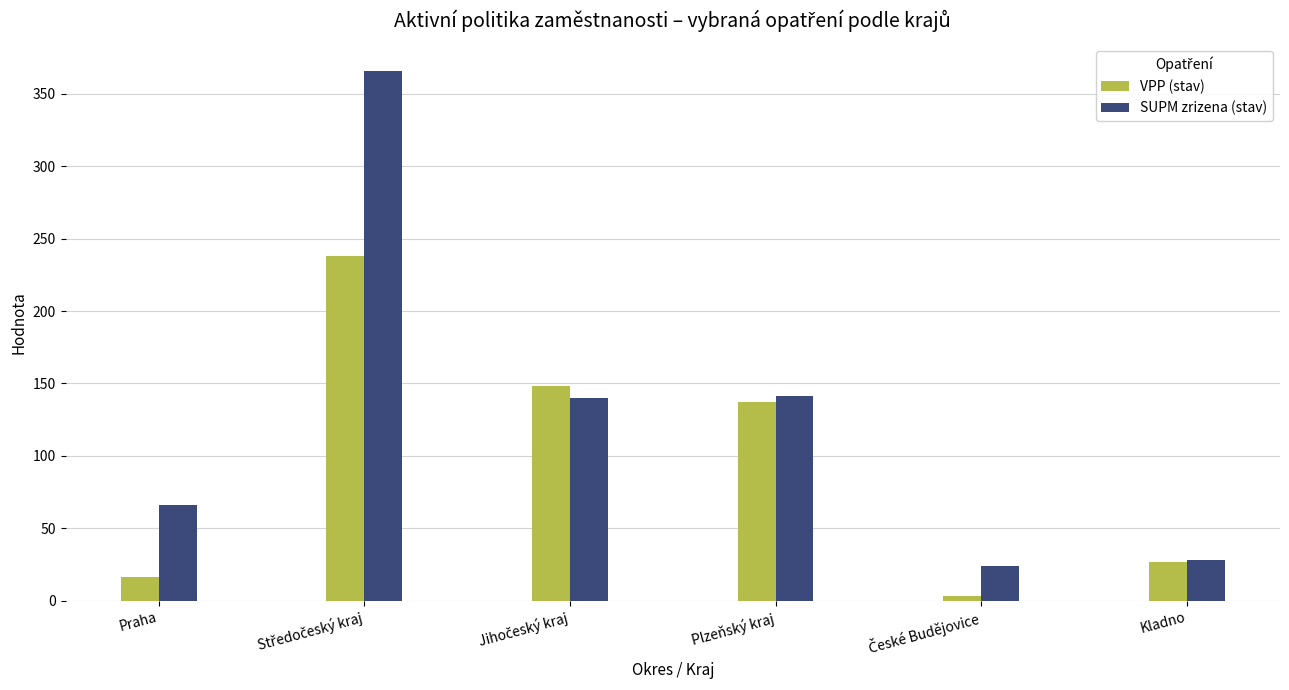

What are all the series names shown in the legend?

VPP (stav), SUPM zrizena (stav)